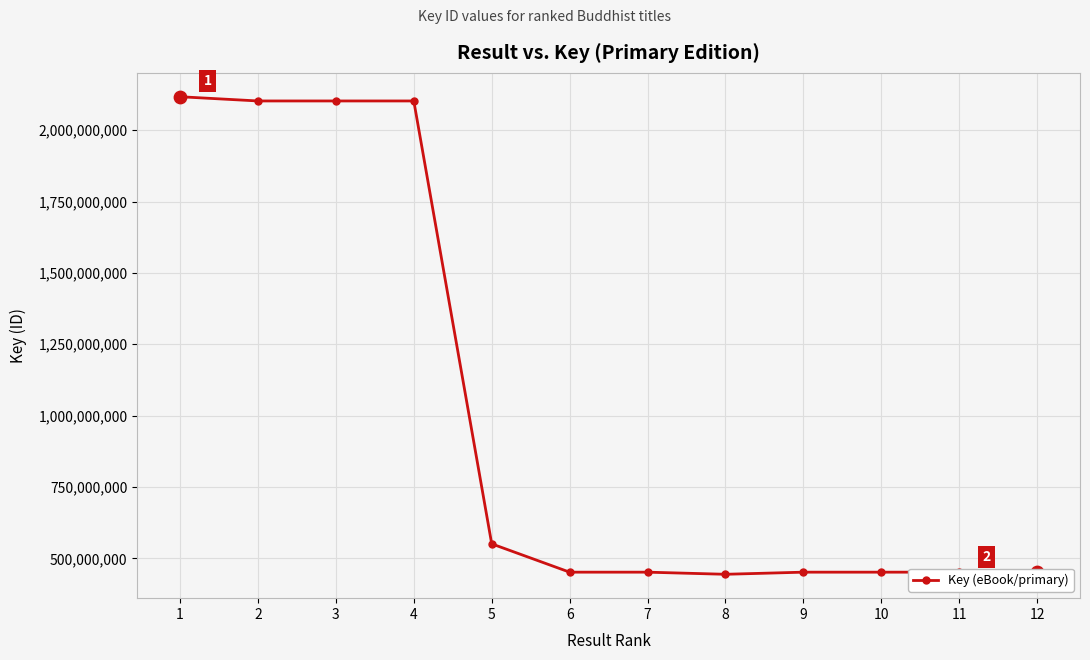

What is the change in value from 9 to 12?

-624